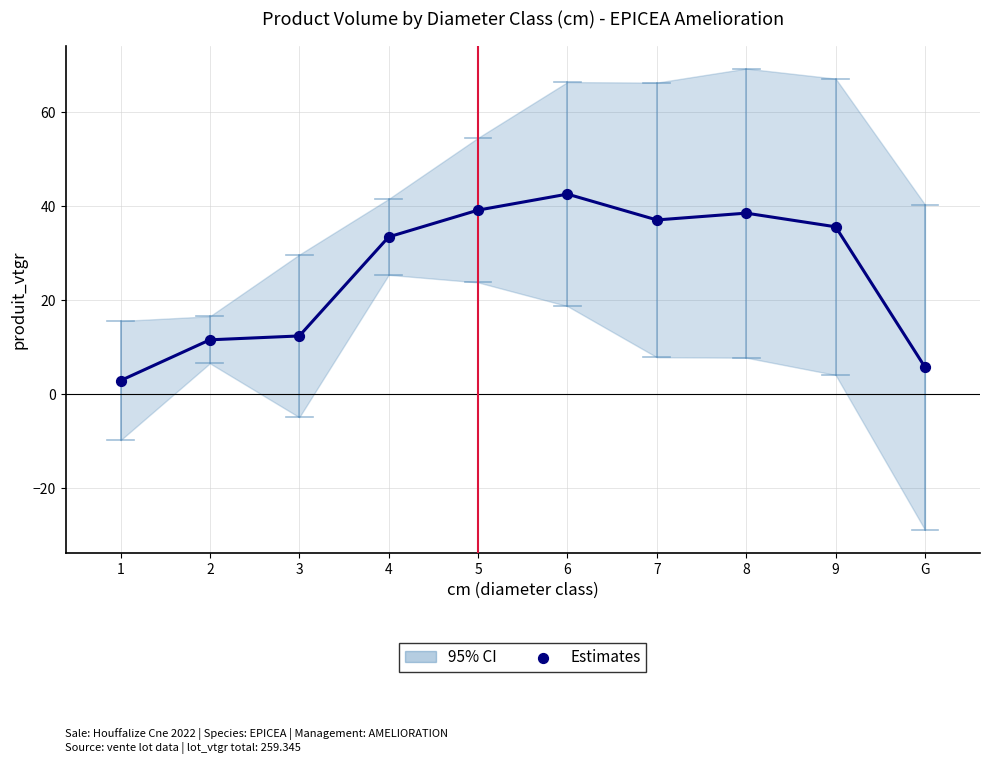

Between 8 and 7, which is larger?

8